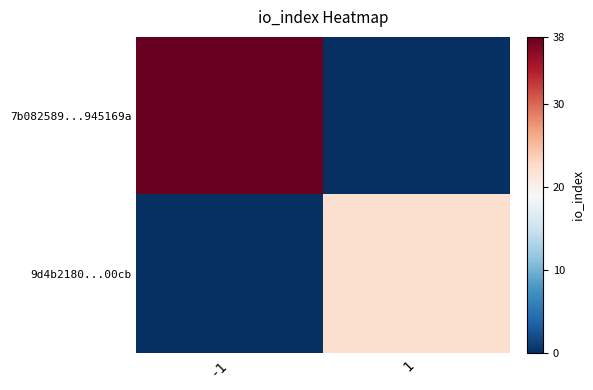

Which series has the largest total across all categories?

7b082589...945169a